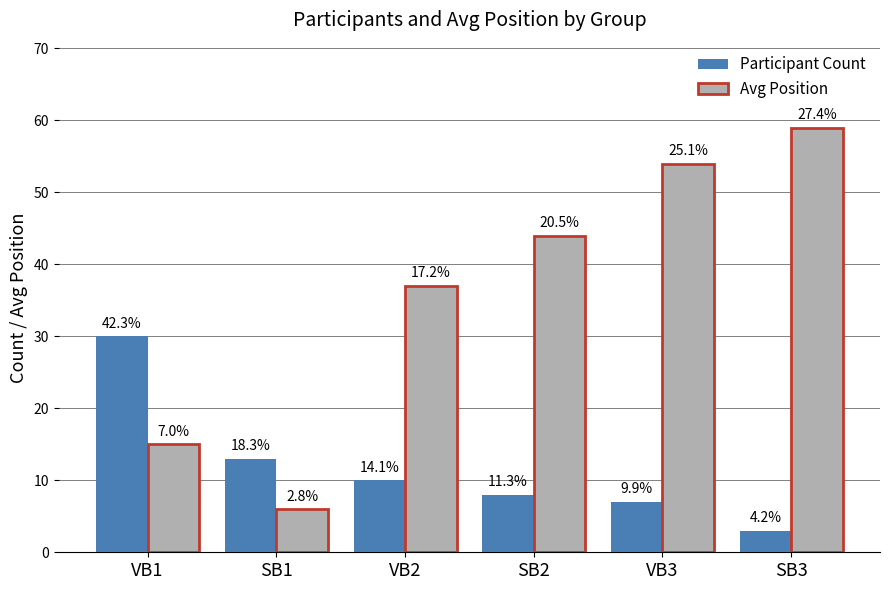

List the series in order of their overall mean, lowest first.

Participant Count, Avg Position